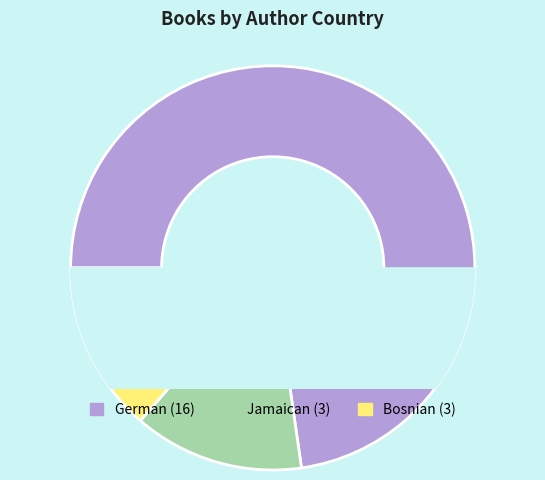

Rank the categories by value from lowest to highest.

Jamaican, Bosnian, German